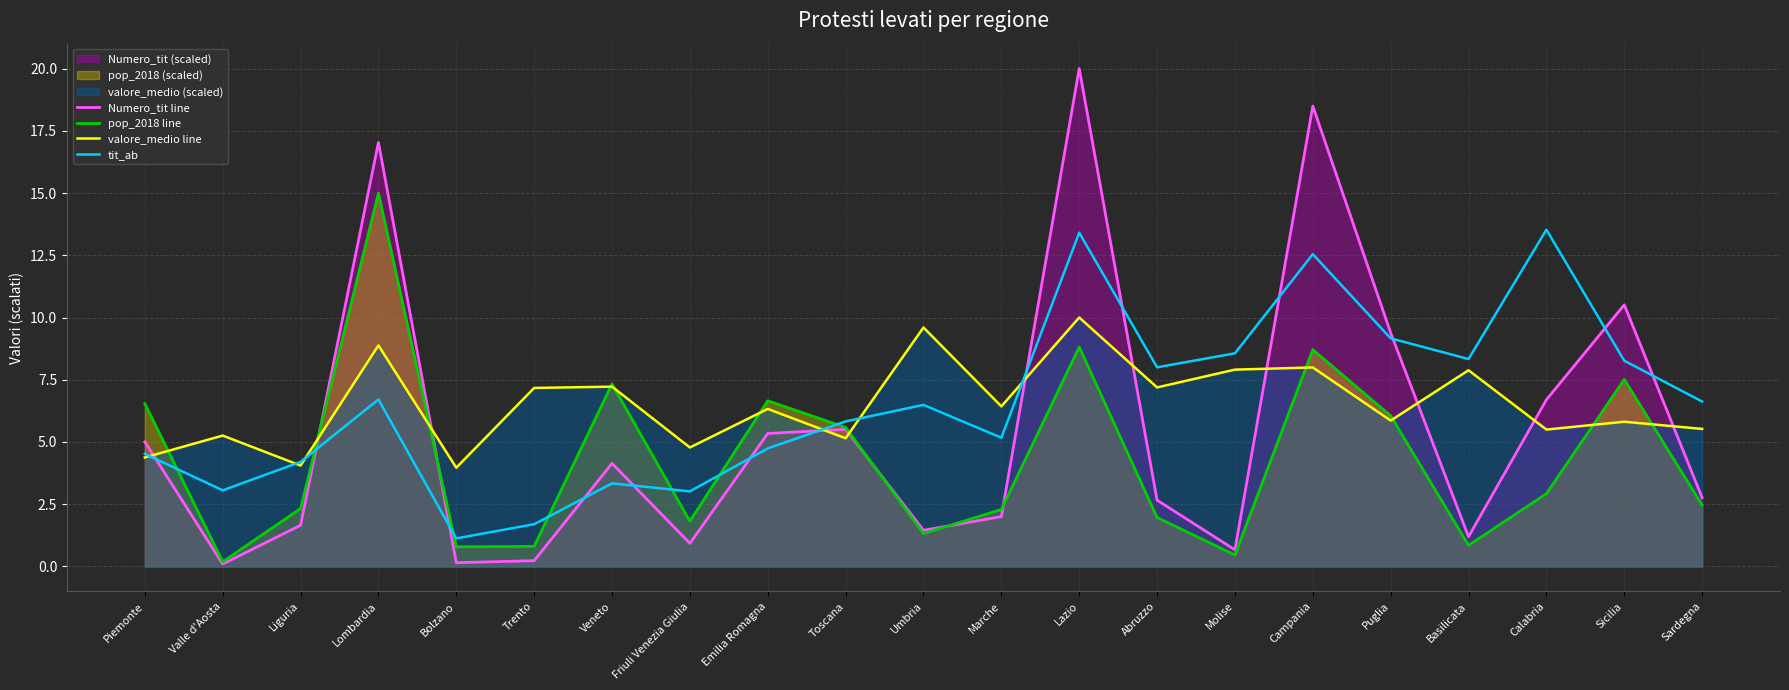

What is the difference between the maximum and minimum values in the Numero_tit line series?

19.9